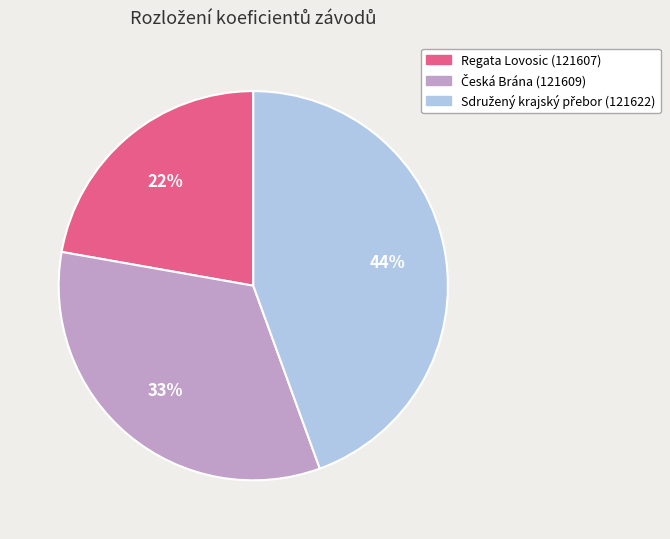

Is there any slice that represents more than half of the pie?

No